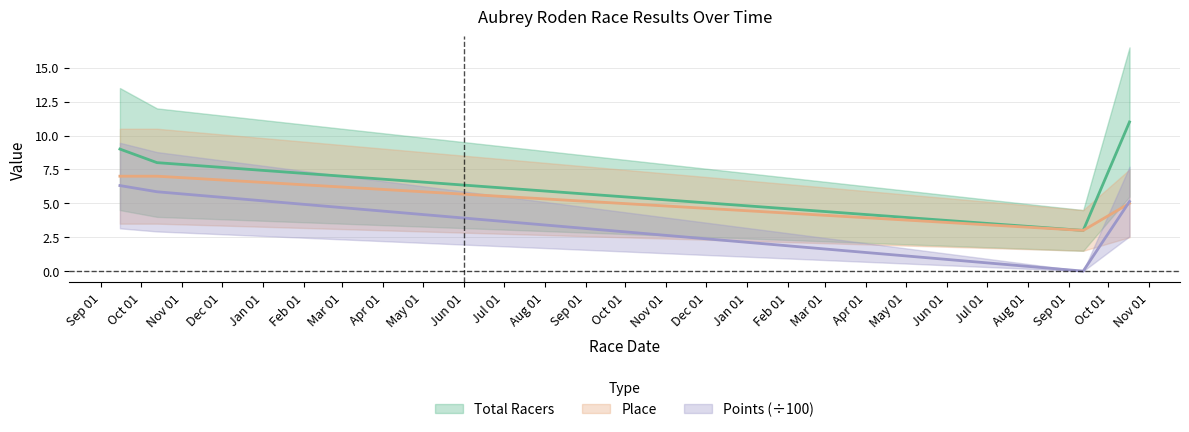

True or false: Total Racers and Points cross at least once.

False